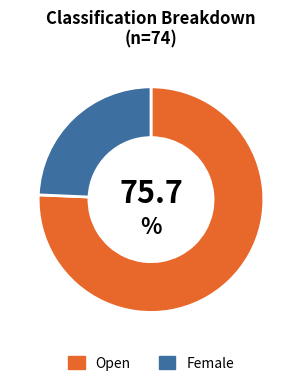

Do Open and Female together represent more than half of the pie?

Yes